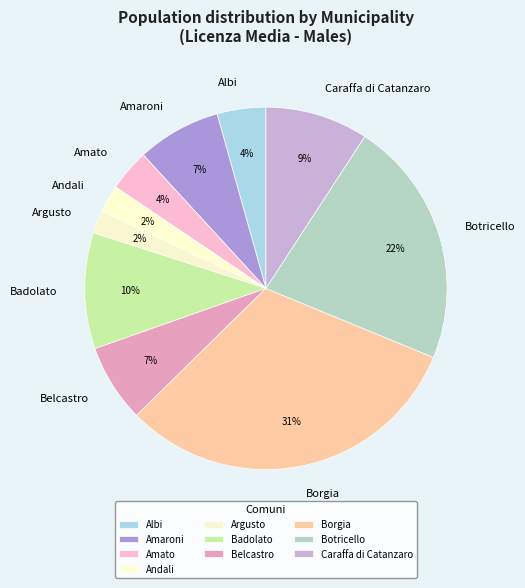

Is Amaroni the majority of the pie?

No